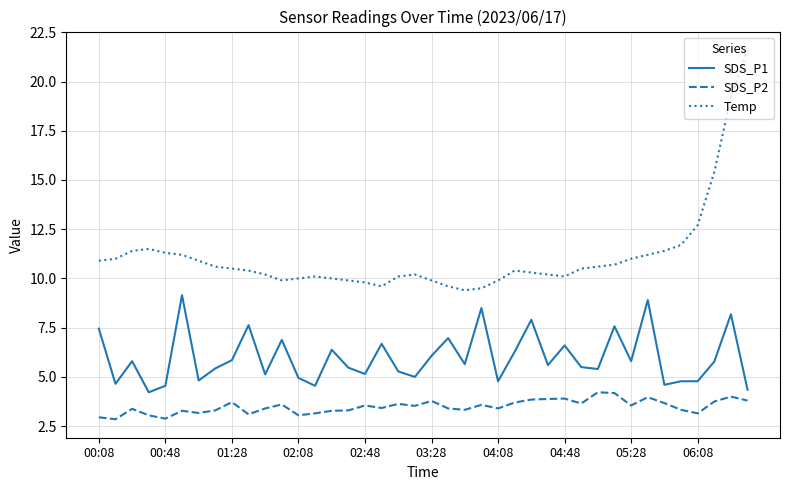

What is the greatest value displayed?

21.6